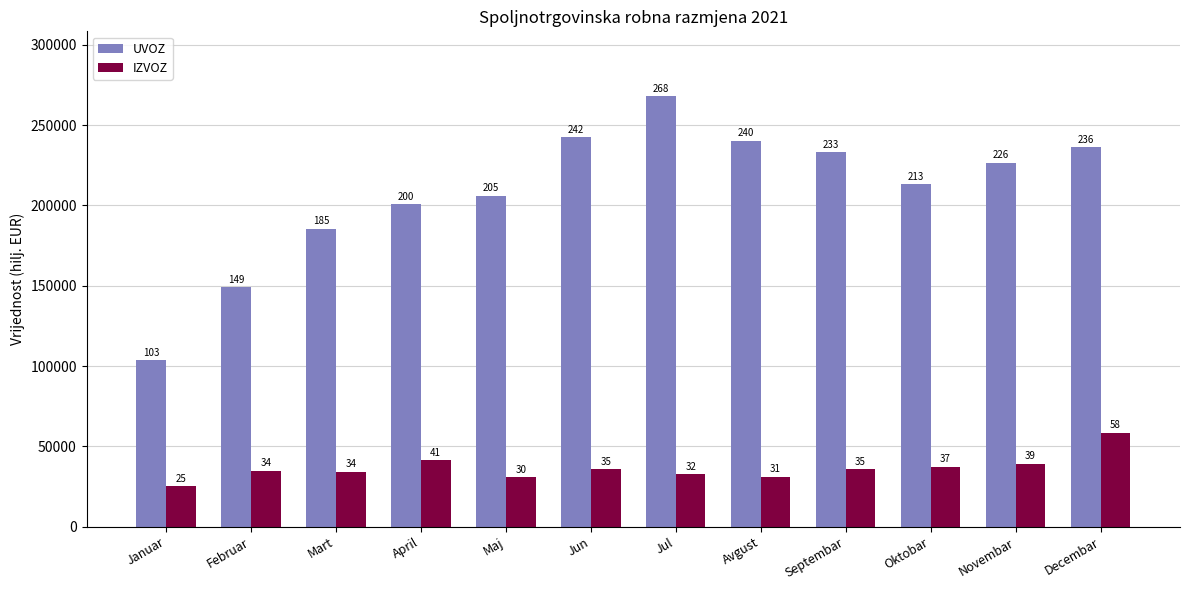

What is the minimum value for UVOZ?

103751.5